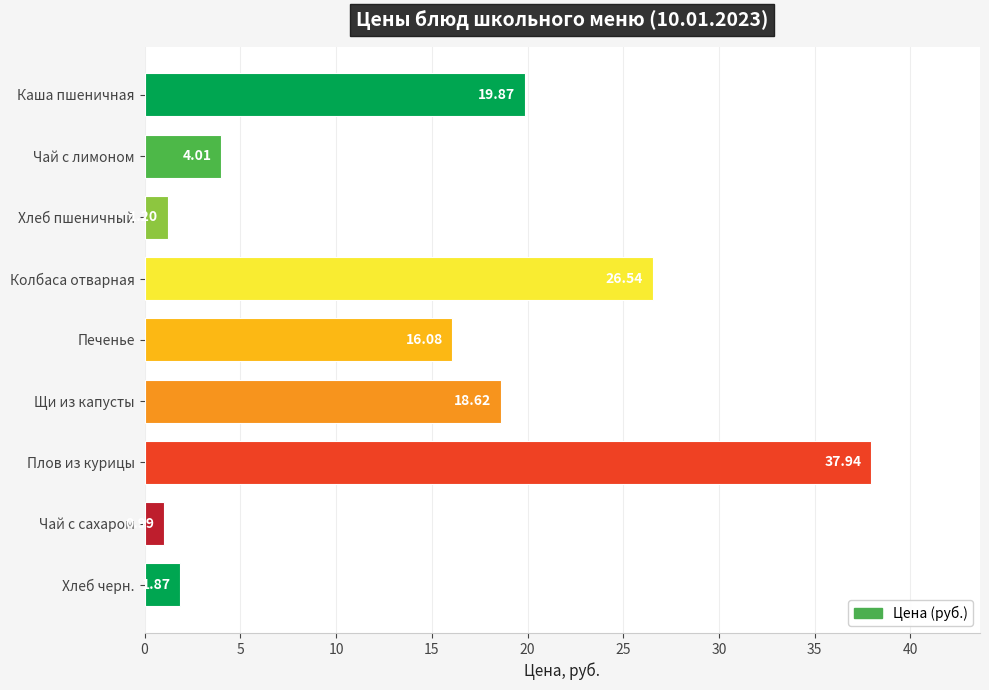

Does the chart contain any negative values?

No